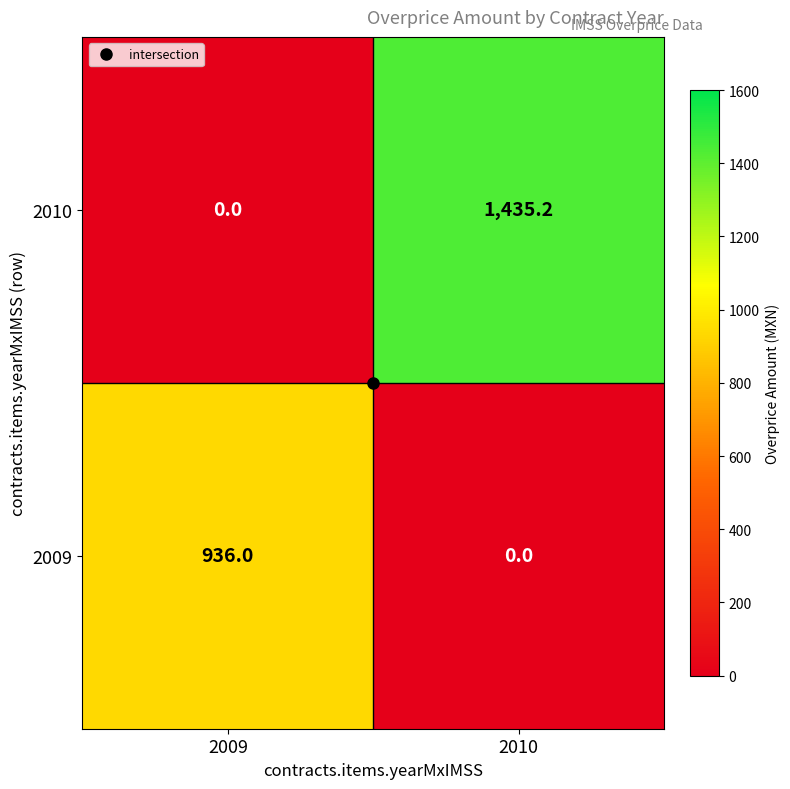

Where is 2010 nearest to the value 717?

2009